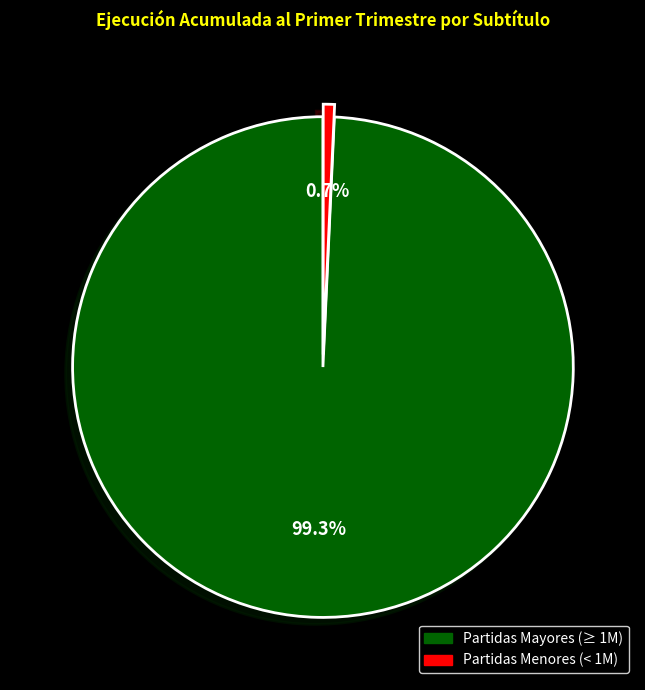

Is there a majority slice in this chart?

Yes